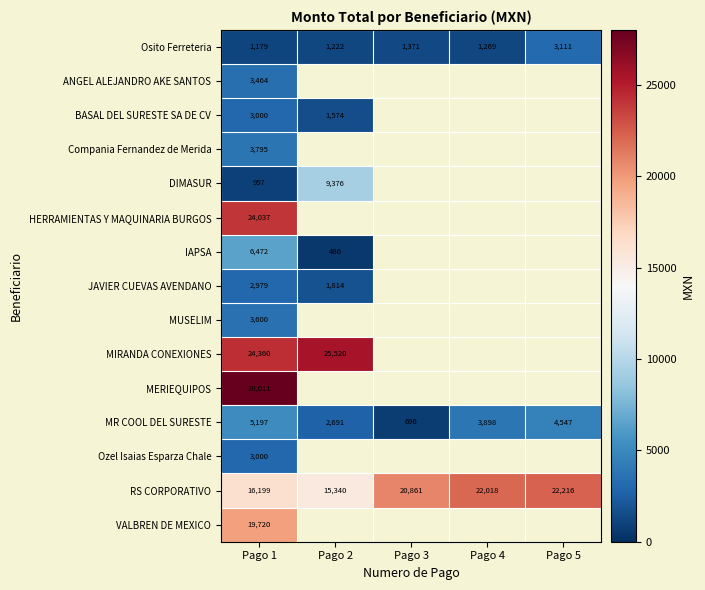

The MR COOL DEL SURESTE series shows 4547.2 at Pago 5. True or false?

True